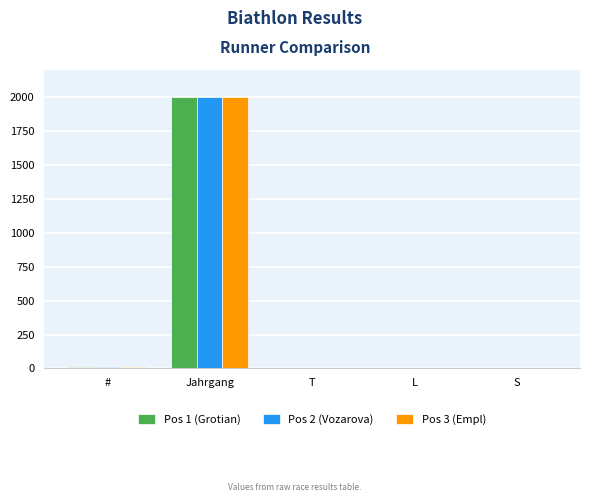

What is the maximum value shown in the chart?

2004